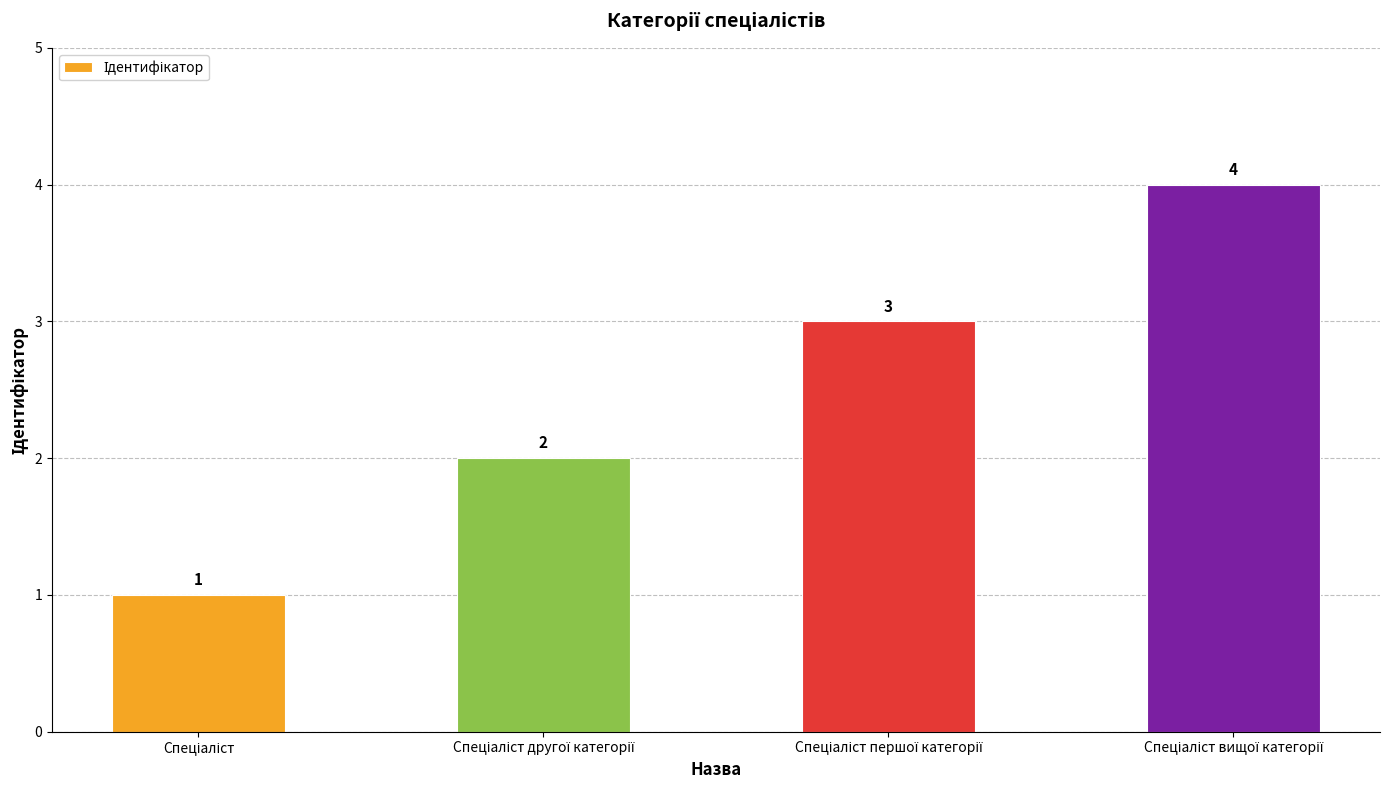

How many values are between 2 and 4?

3